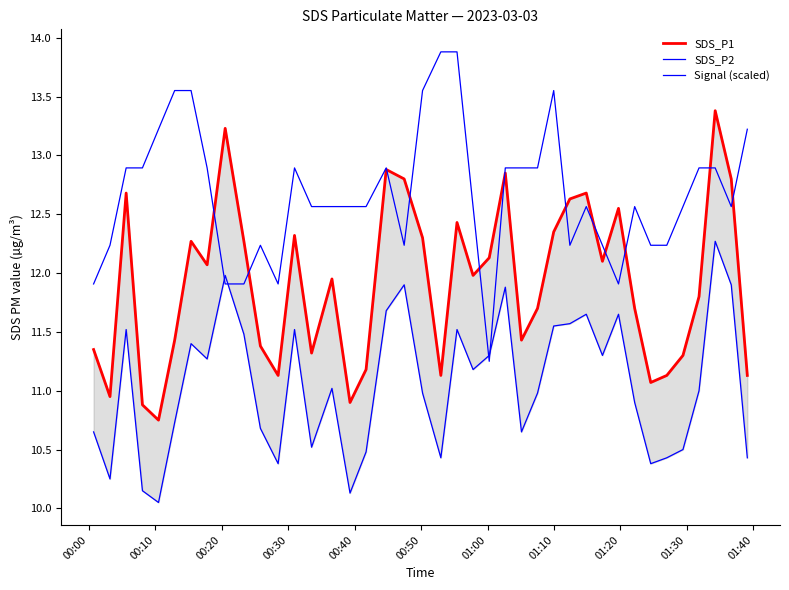

At how many categories does at least one series exceed 10?

40